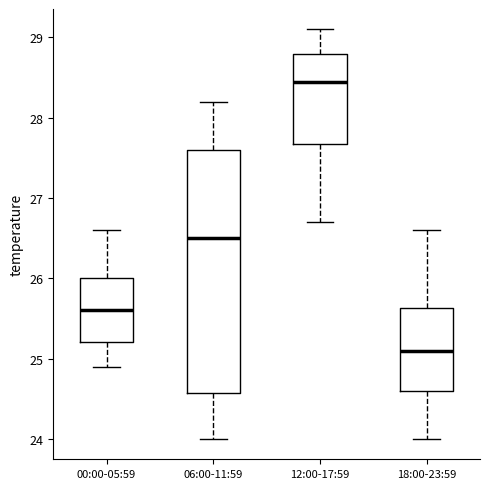

Where is the lower edge of the box for 06:00-11:59 on the y-axis? The values are not printed on the chart, so give them approximately, as read against the axis.

24.6